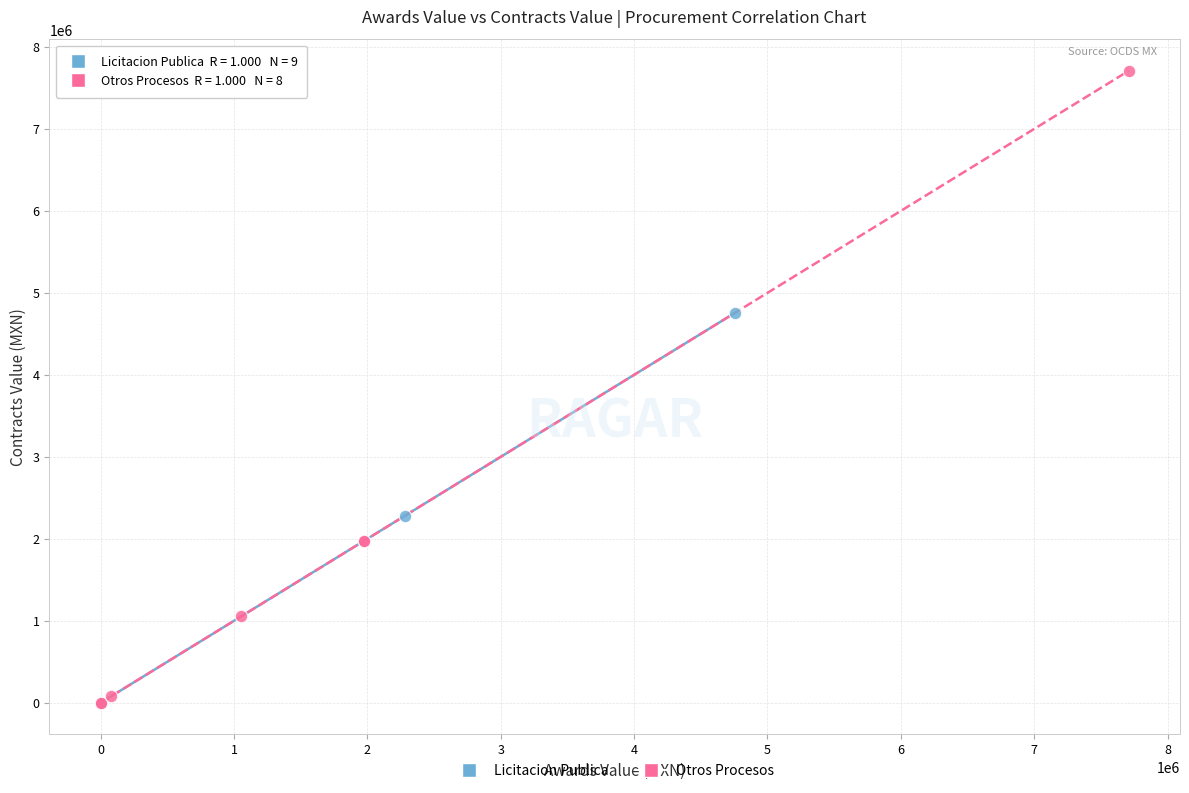

Which series reaches the maximum Y coordinate?

Otros Procesos